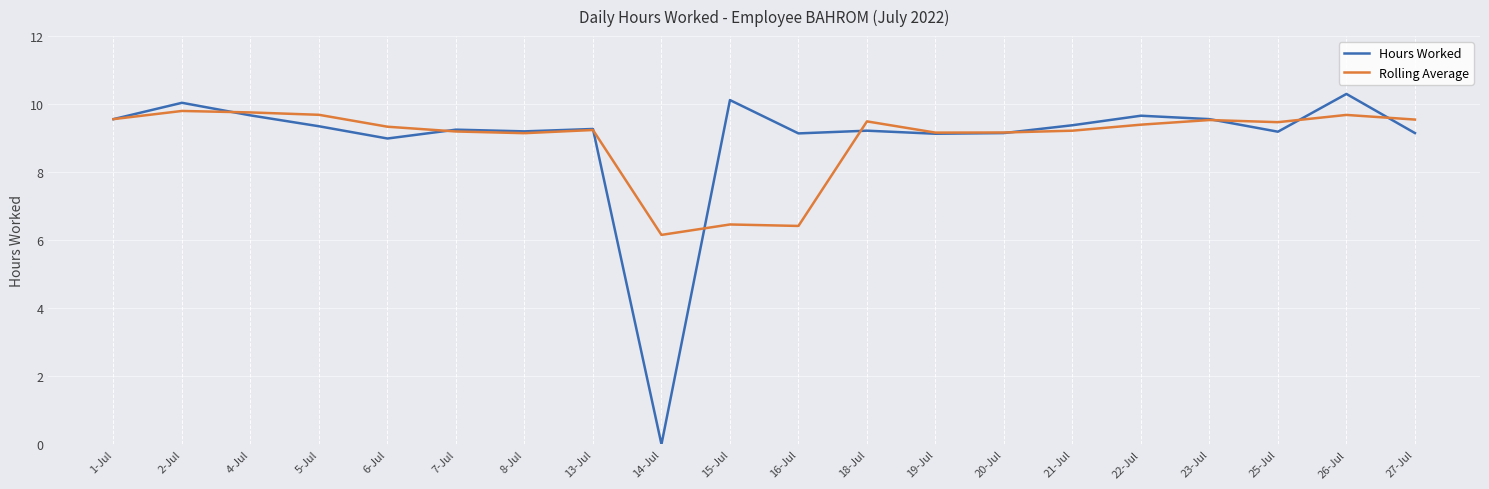

Which series has the widest spread of values?

Hours Worked